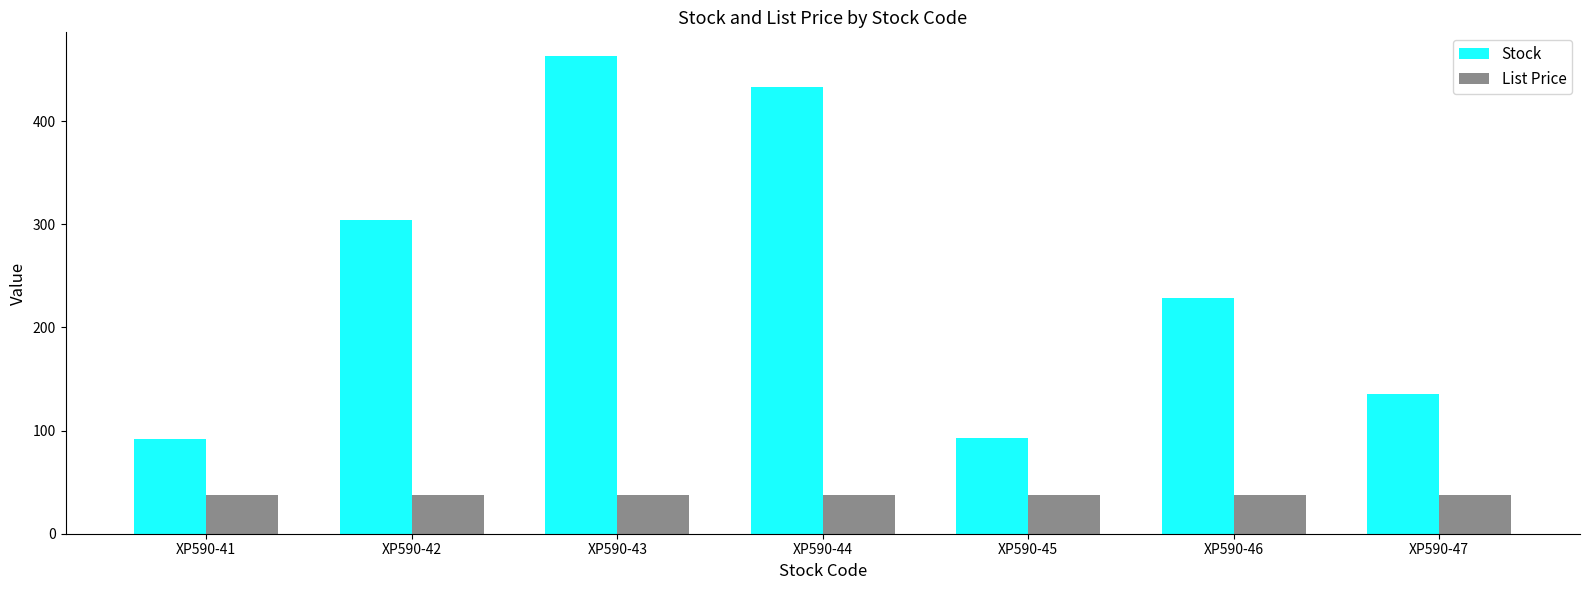

What is the value of the List Price bar at the 1st from the left?

38.0